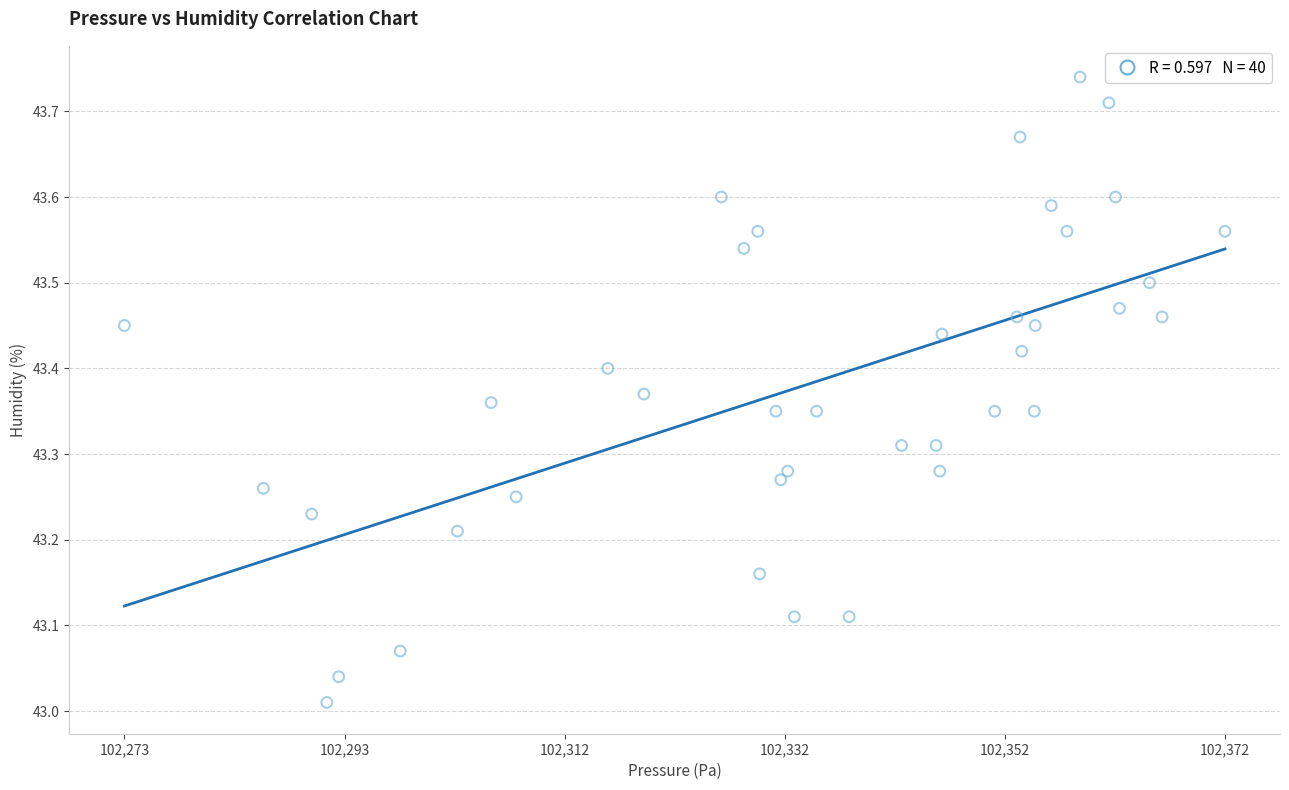

What is the range of X values (max minus min)?

99.0